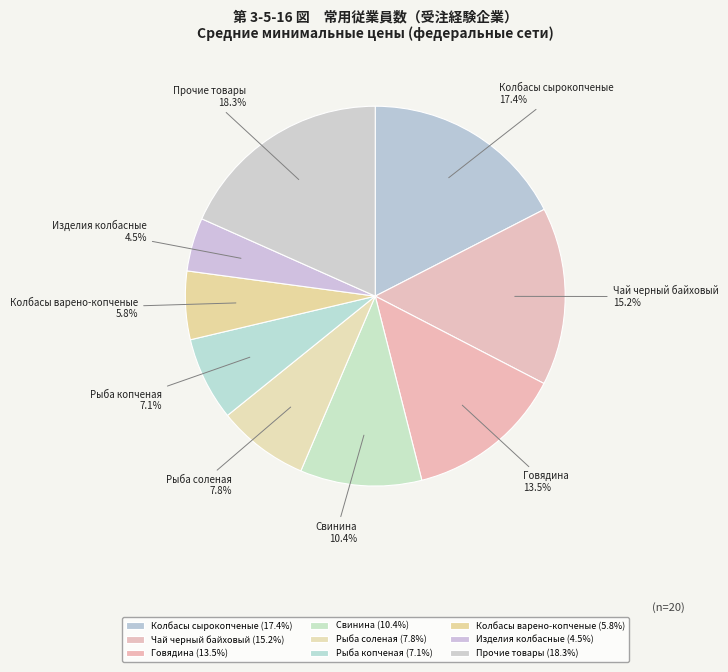

What percentage is NOT represented by Чай черный байховый?

84.8%